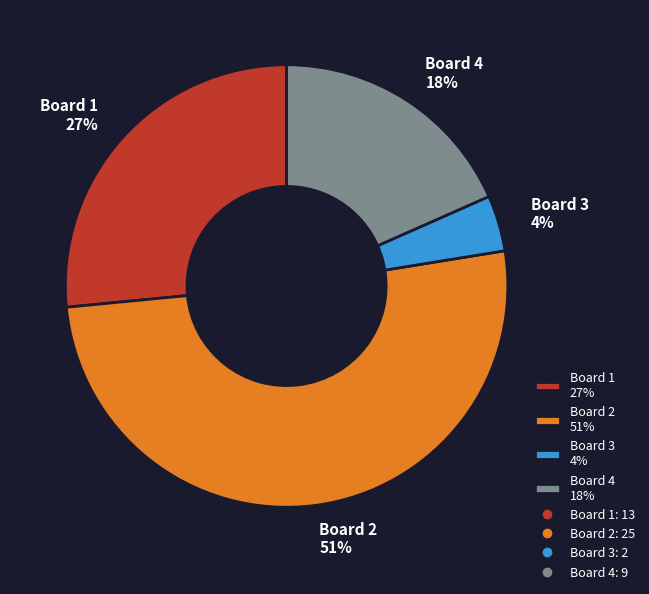

Does Board 3 represent more than half of the total?

No